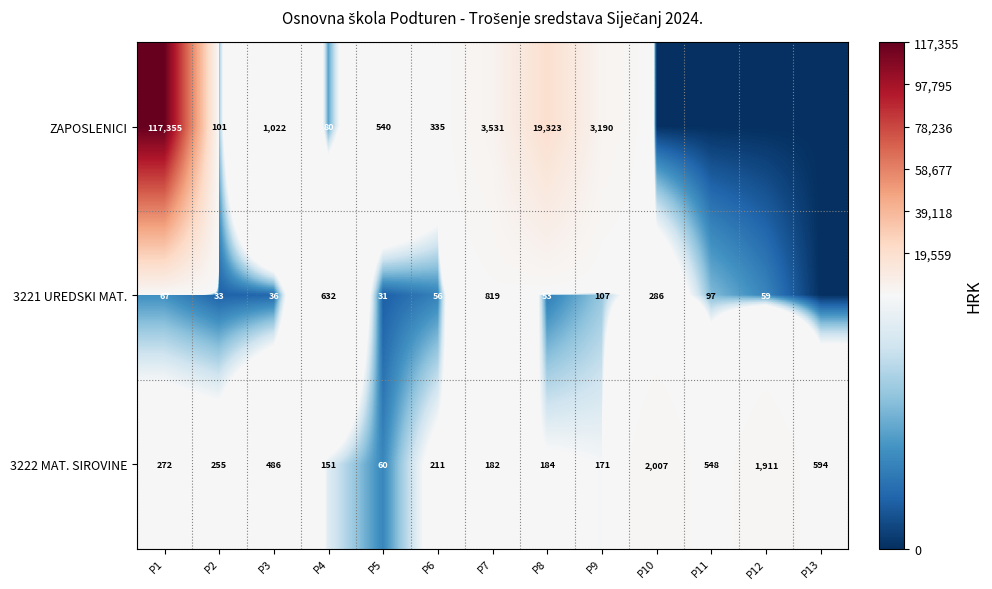

At how many categories does at least one series exceed 1875?

6